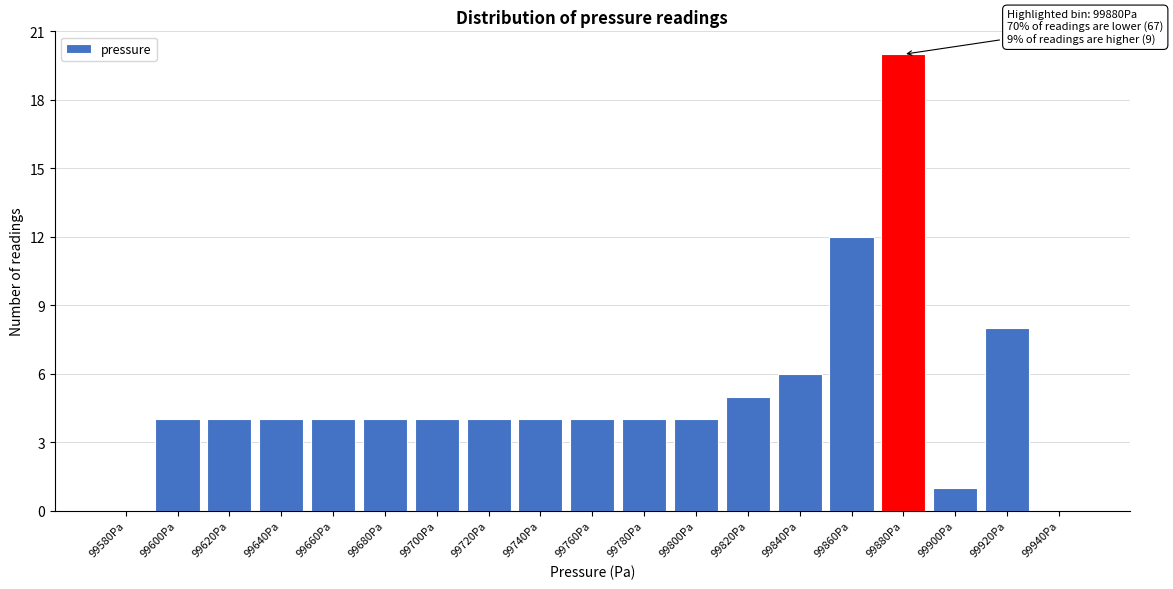

Reading right to left, what are all the values shown in this chart?

99940Pa=0	99920Pa=8	99900Pa=1	99880Pa=20	99860Pa=12	99840Pa=6	99820Pa=5	99800Pa=4	99780Pa=4	99760Pa=4	99740Pa=4	99720Pa=4	99700Pa=4	99680Pa=4	99660Pa=4	99640Pa=4	99620Pa=4	99600Pa=4	99580Pa=0